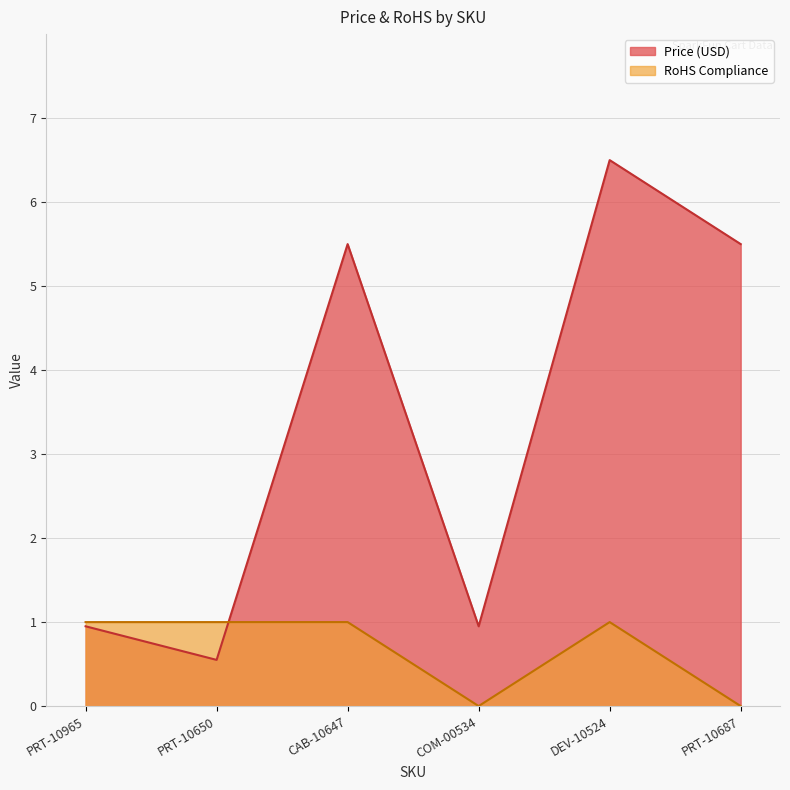

Where is the first local maximum for RoHS Compliance?

DEV-10524